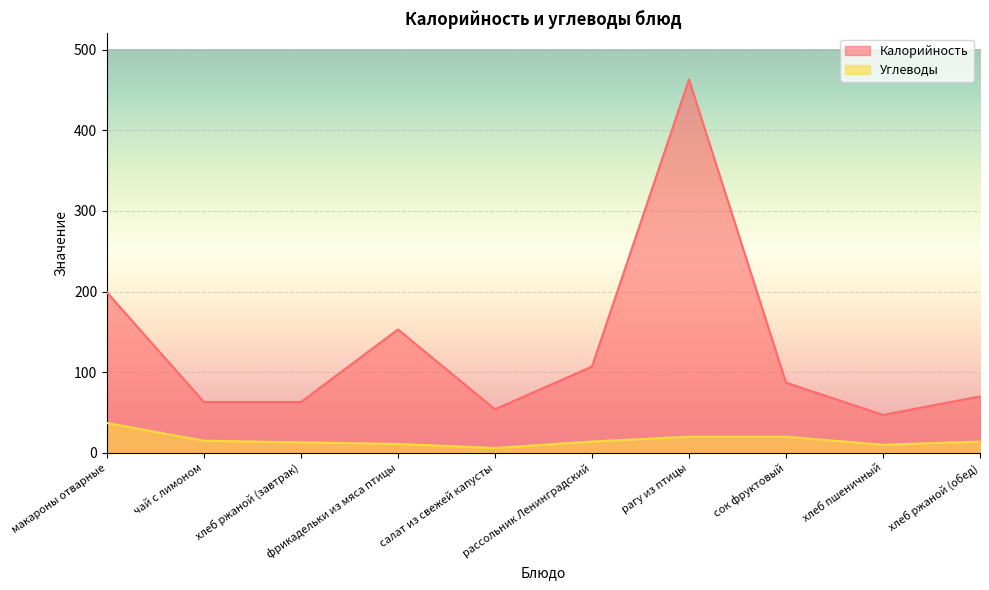

How many interior local valleys does the Калорийность series have?

2